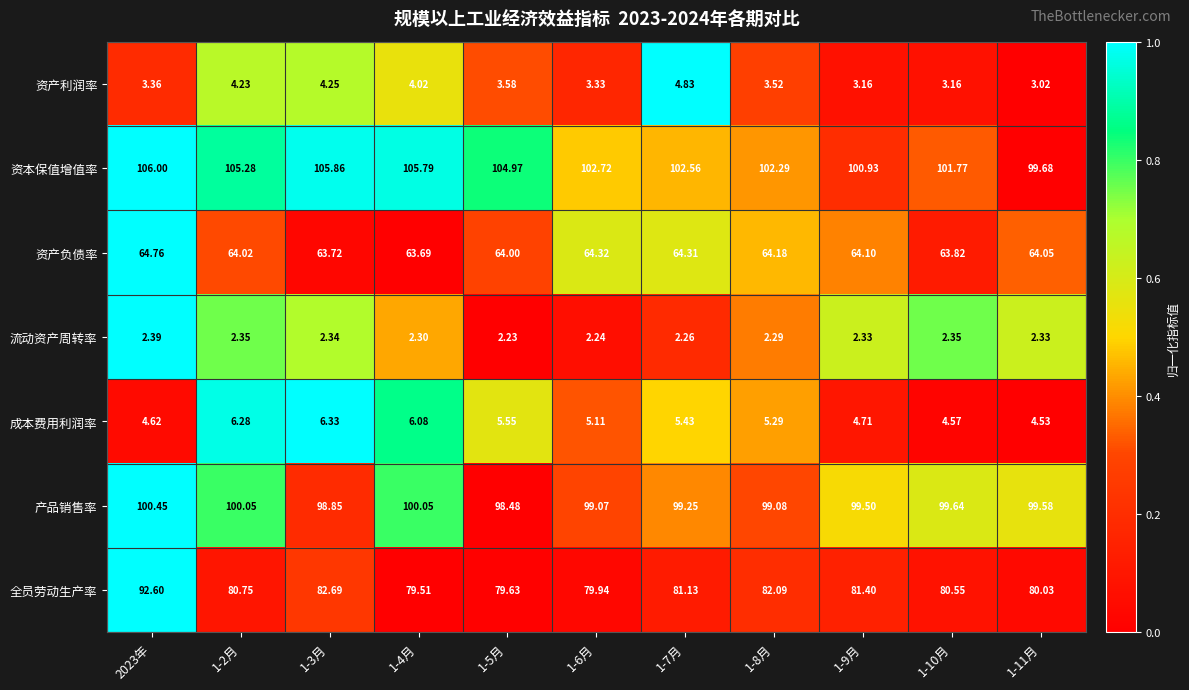

Which series has the widest spread of values?

全员劳动生产率